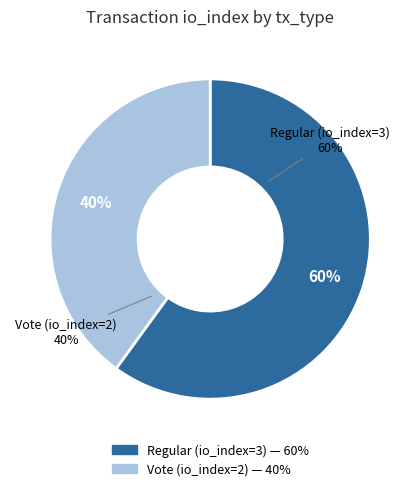

Does any single category account for the majority?

Yes